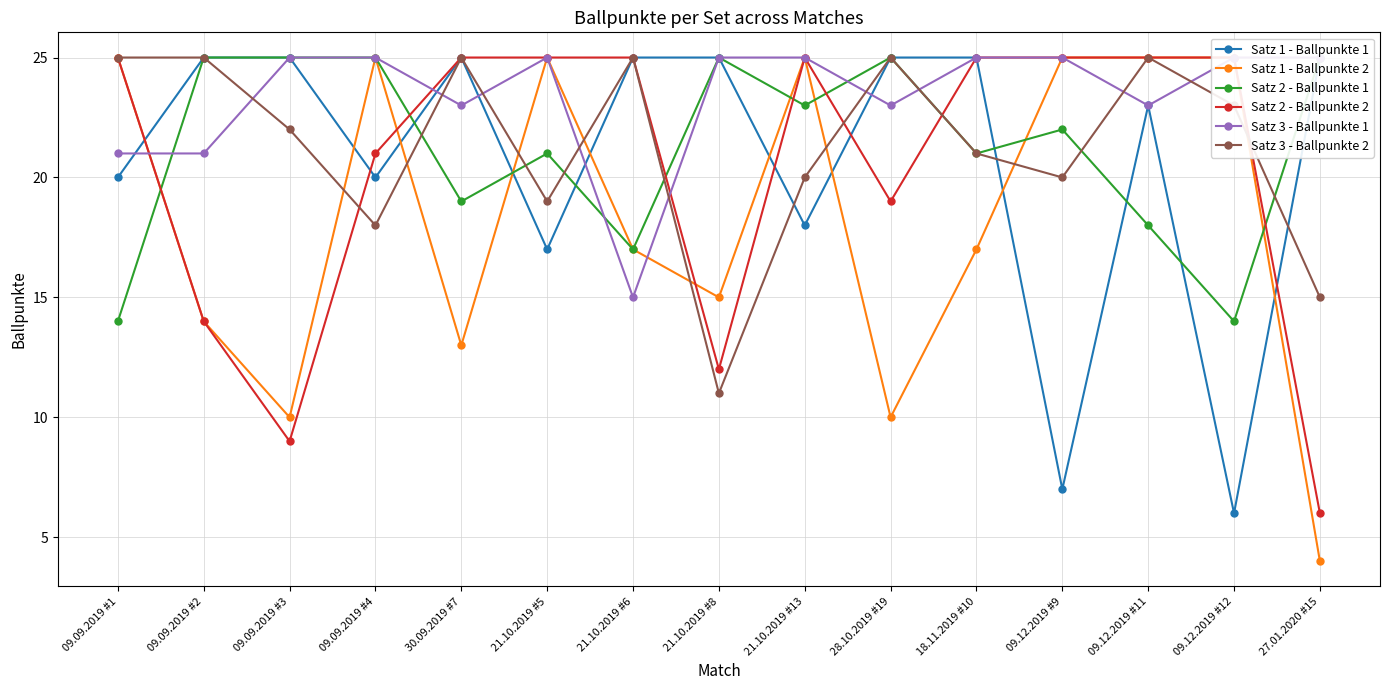

Rank the series at 09.12.2019 #11 from highest to lowest value.

Satz 1 - Ballpunkte 2, Satz 2 - Ballpunkte 2, Satz 3 - Ballpunkte 2, Satz 1 - Ballpunkte 1, Satz 3 - Ballpunkte 1, Satz 2 - Ballpunkte 1